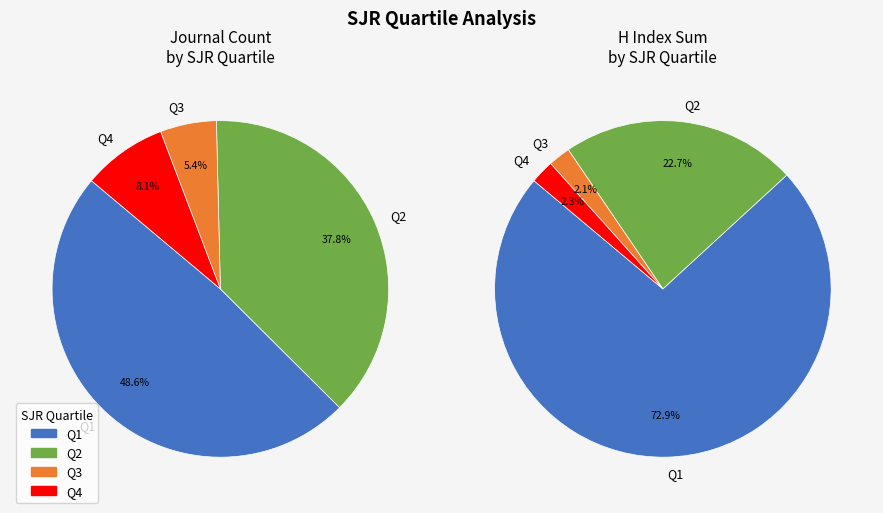

How many slices are in this pie chart?

4